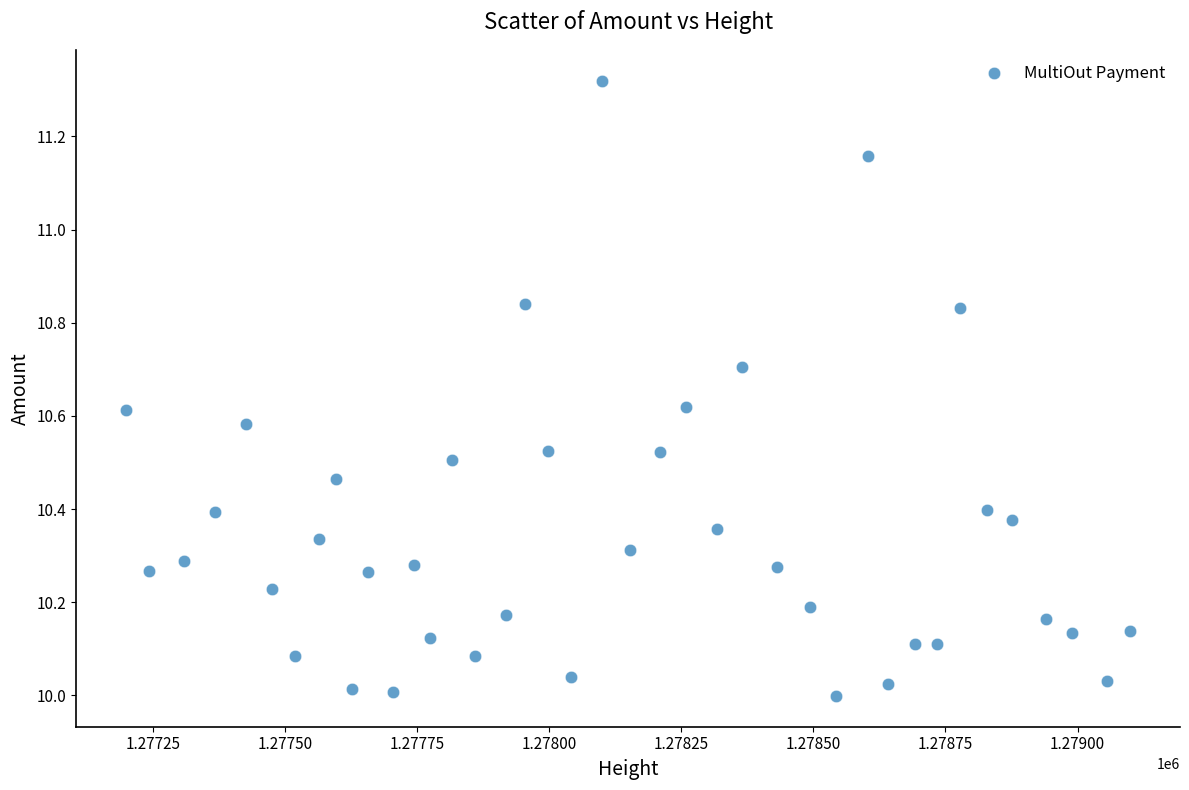

What is the range of Y values (max minus min)?

1.3